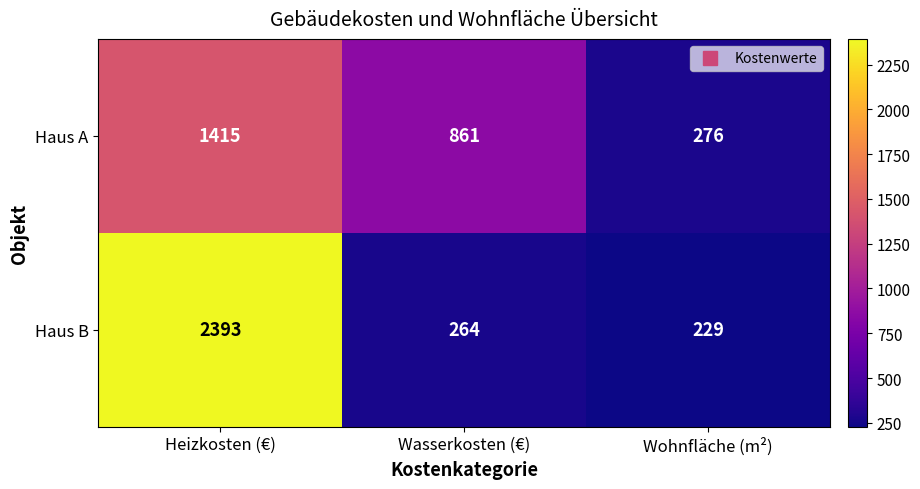

Rank the series by their average value, from lowest to highest.

Haus A, Haus B